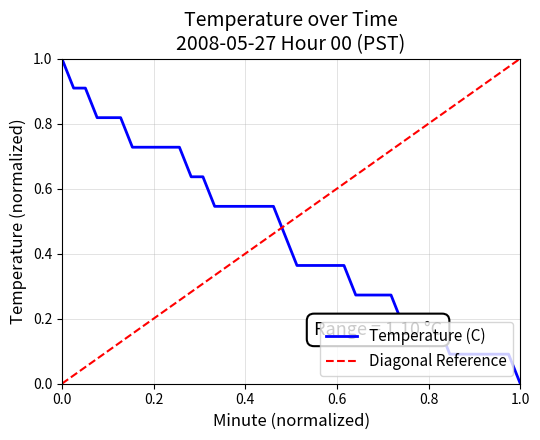

The value of Temperature (C) at 1.0 is -0.6. True or false?

False